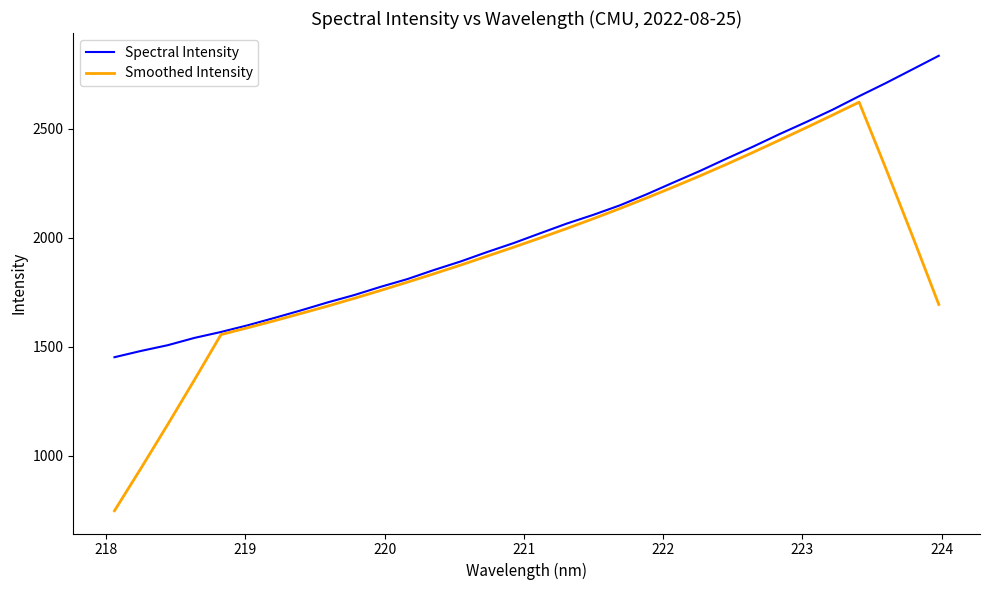

What is the average value of the Spectral Intensity series?

2049.0